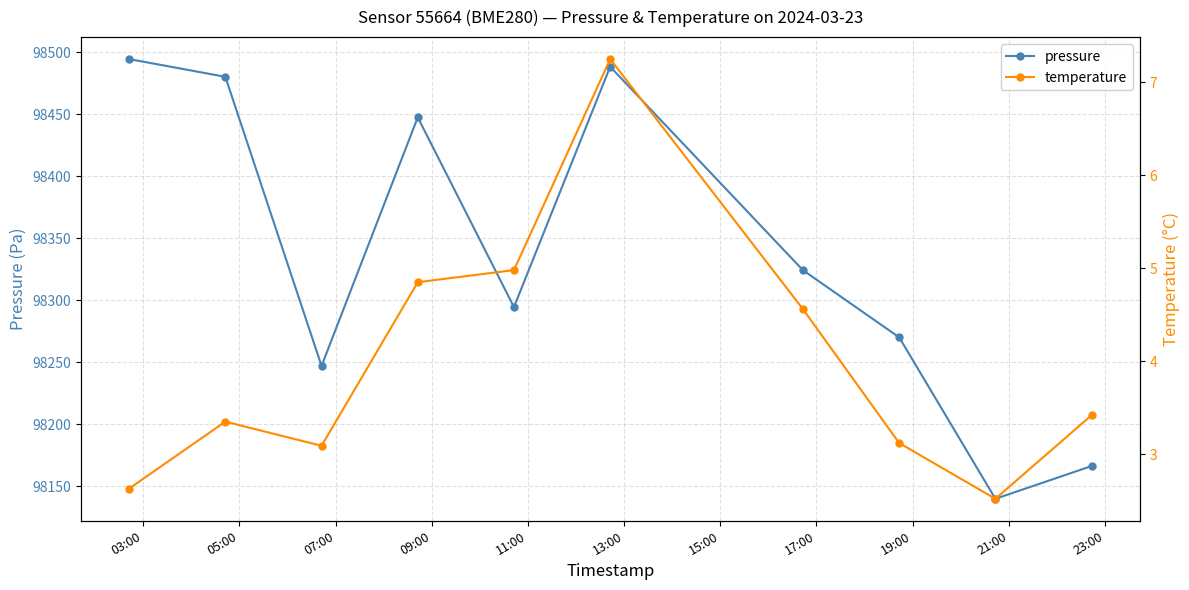

True or false: temperature and pressure cross at least once.

False